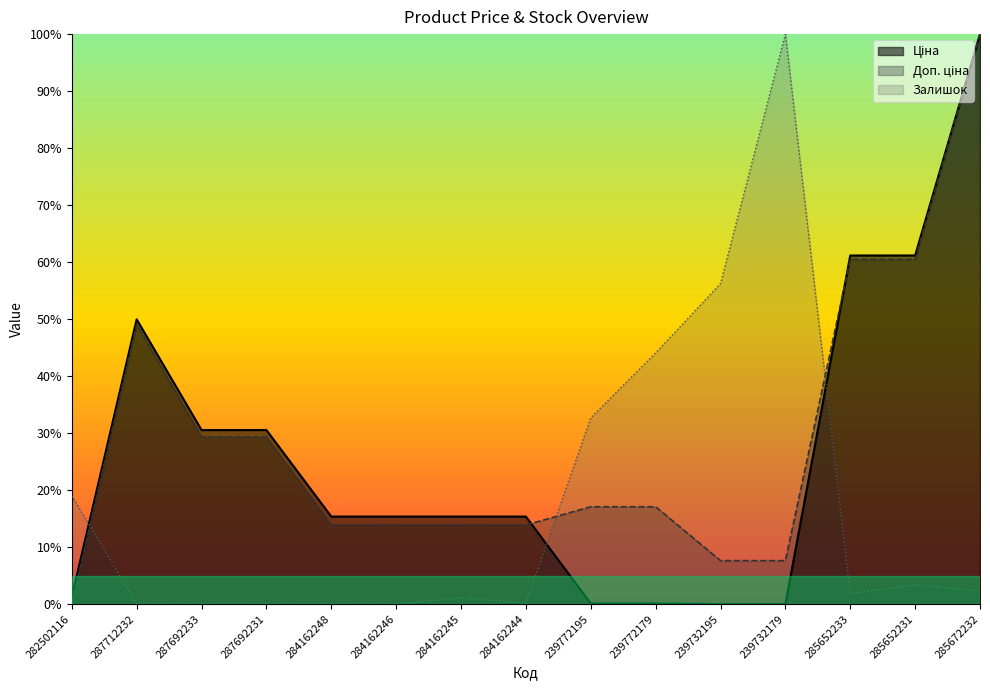

What is the label of the 4th point from the right?

239732179